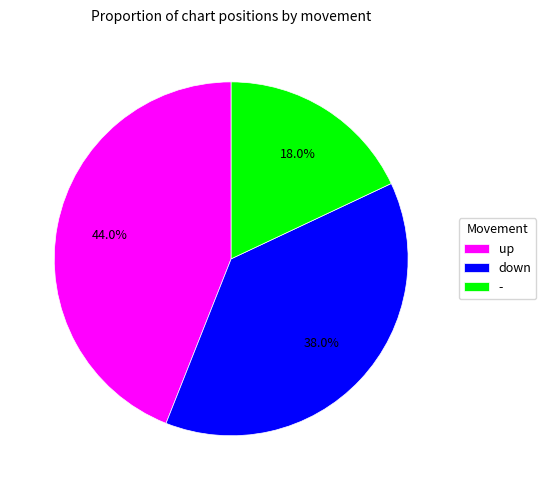

Is it true that down is 38% of the pie?

True